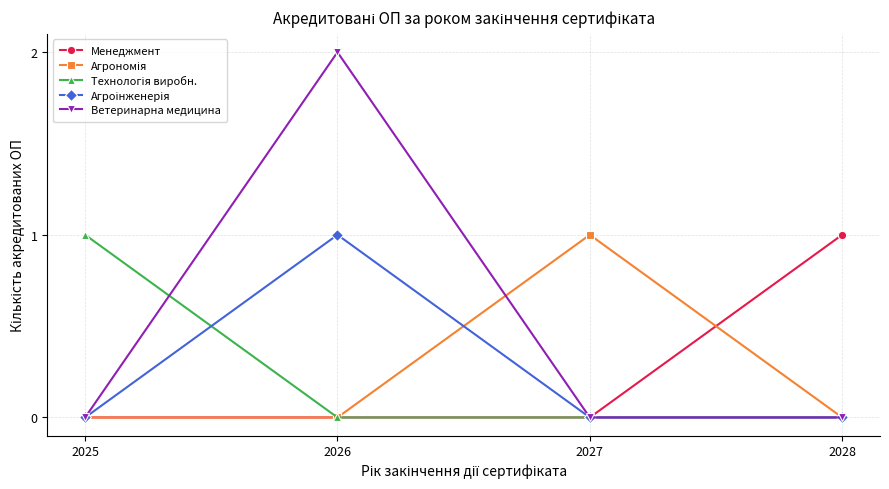

Which series has the largest total across all categories?

Ветеринарна медицина